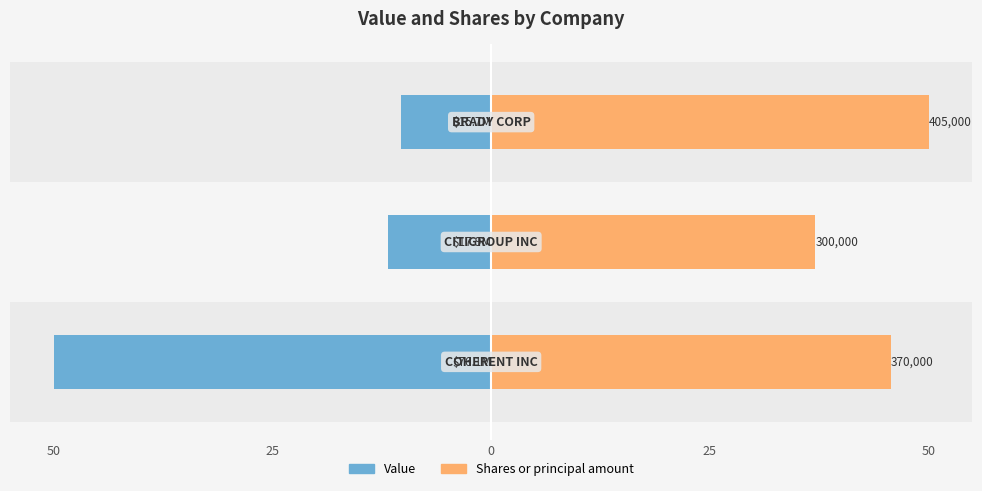

Which series has the largest range (max minus min)?

Value